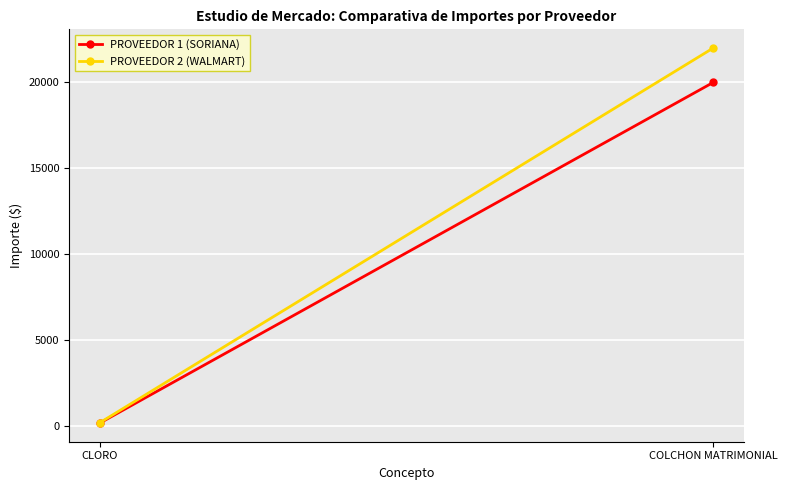

Rank the categories by PROVEEDOR 2 (WALMART) value from highest to lowest.

COLCHON MATRIMONIAL, CLORO